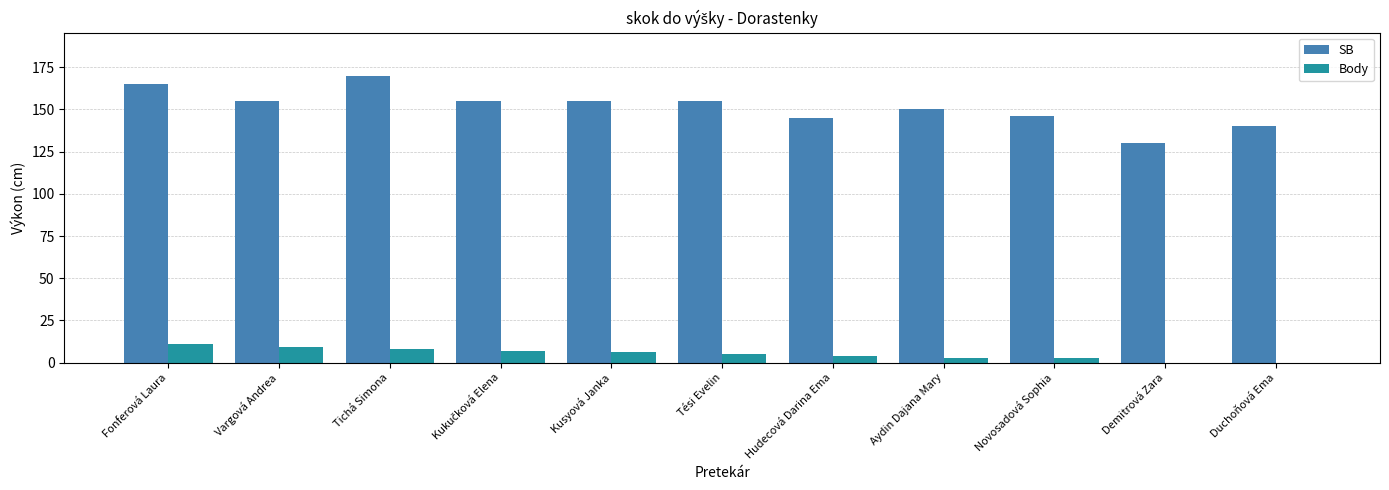

Which series has the largest total across all categories?

SB